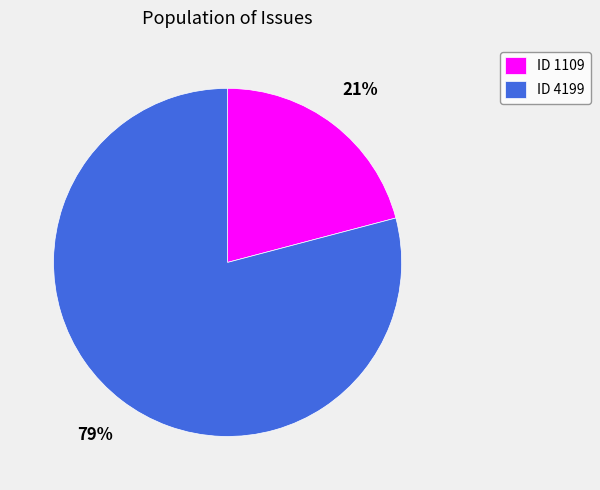

To the nearest percent, what is the difference between the ID 1109 and ID 4199 slice percentages?

58%